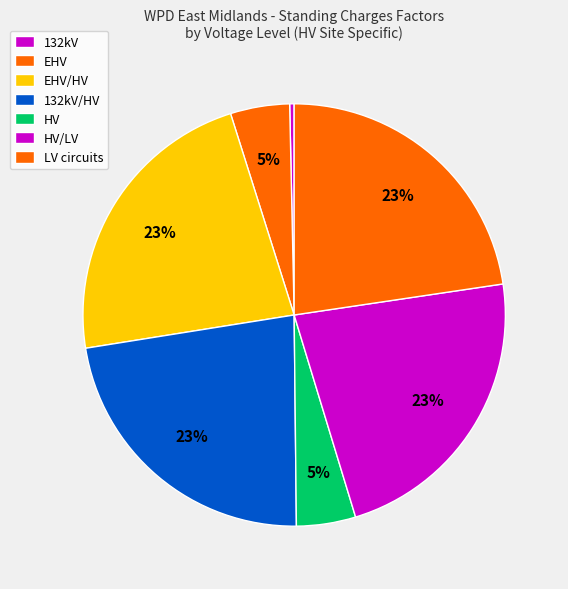

Count the number of slices in the pie.

7